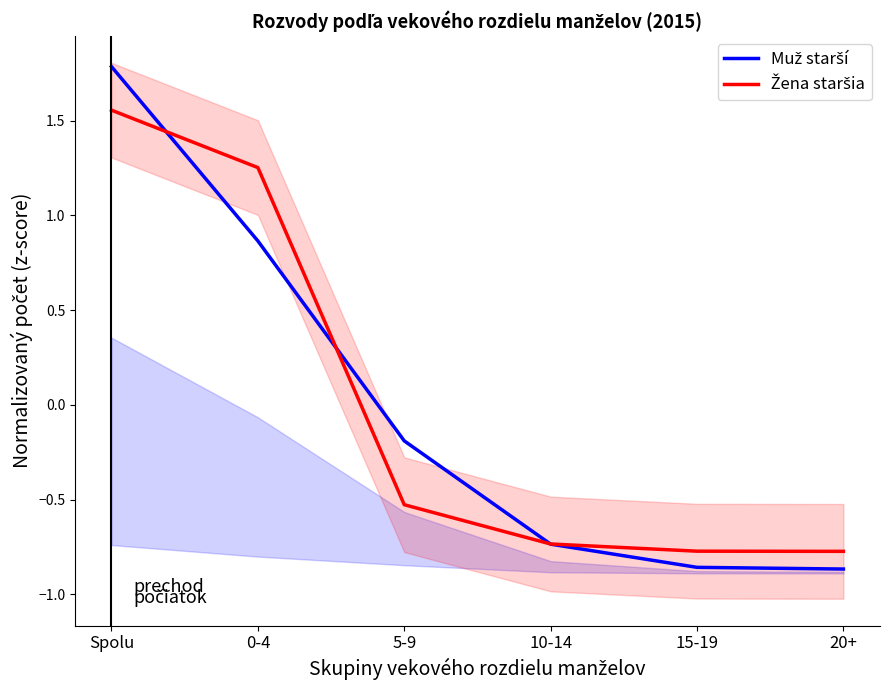

What is the minimum value shown in the chart?

-0.9